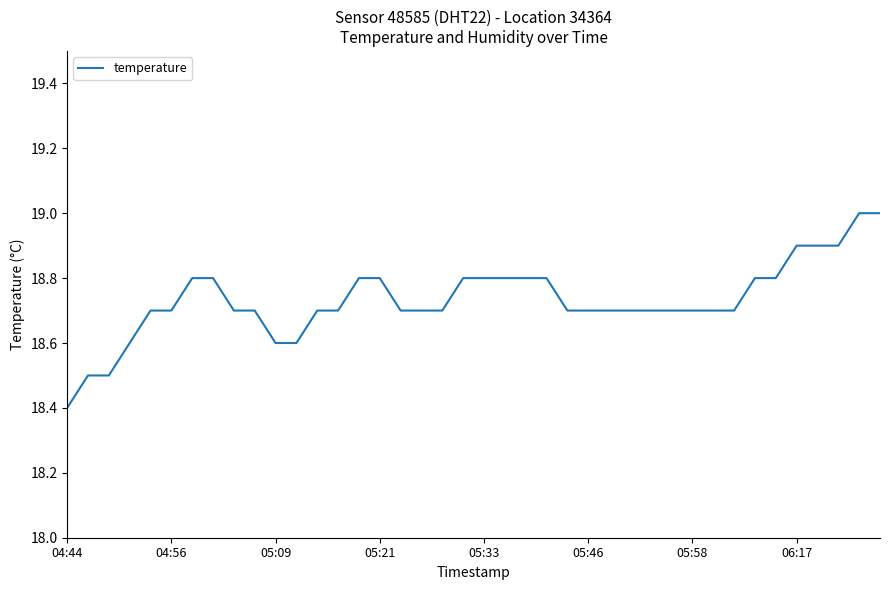

What is the smallest value displayed?

18.4